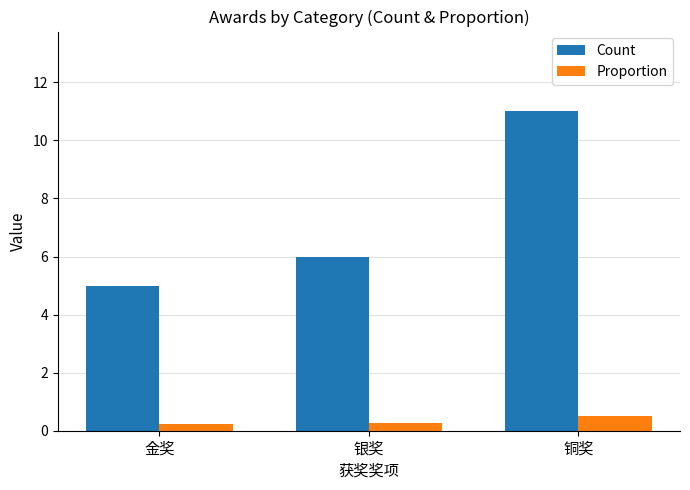

Rank the series by their maximum value, from lowest to highest.

Proportion, Count